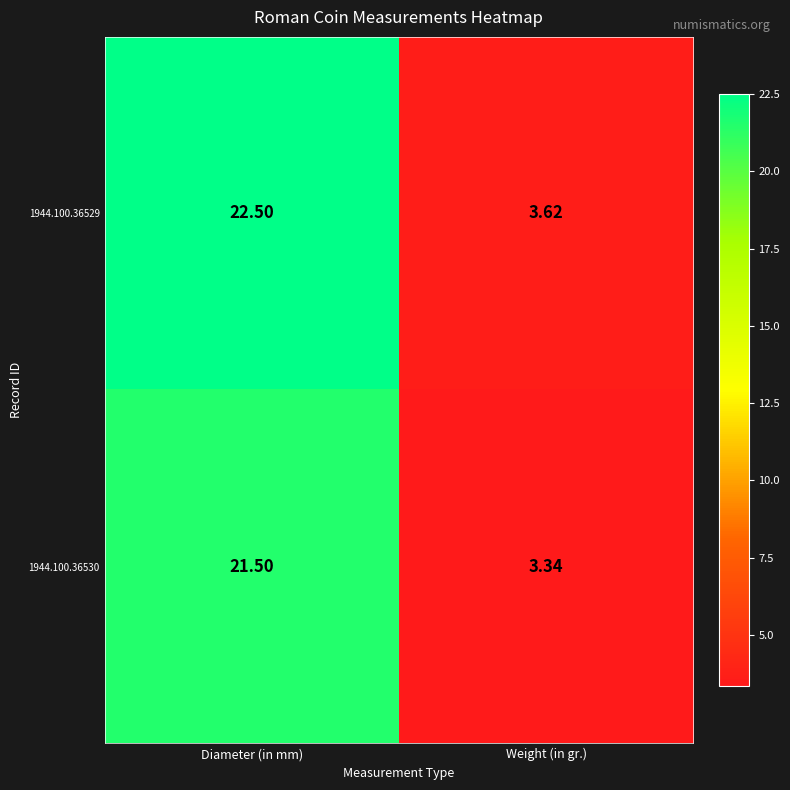

At which label does 1944.100.36530 reach its peak?

Diameter (in mm)